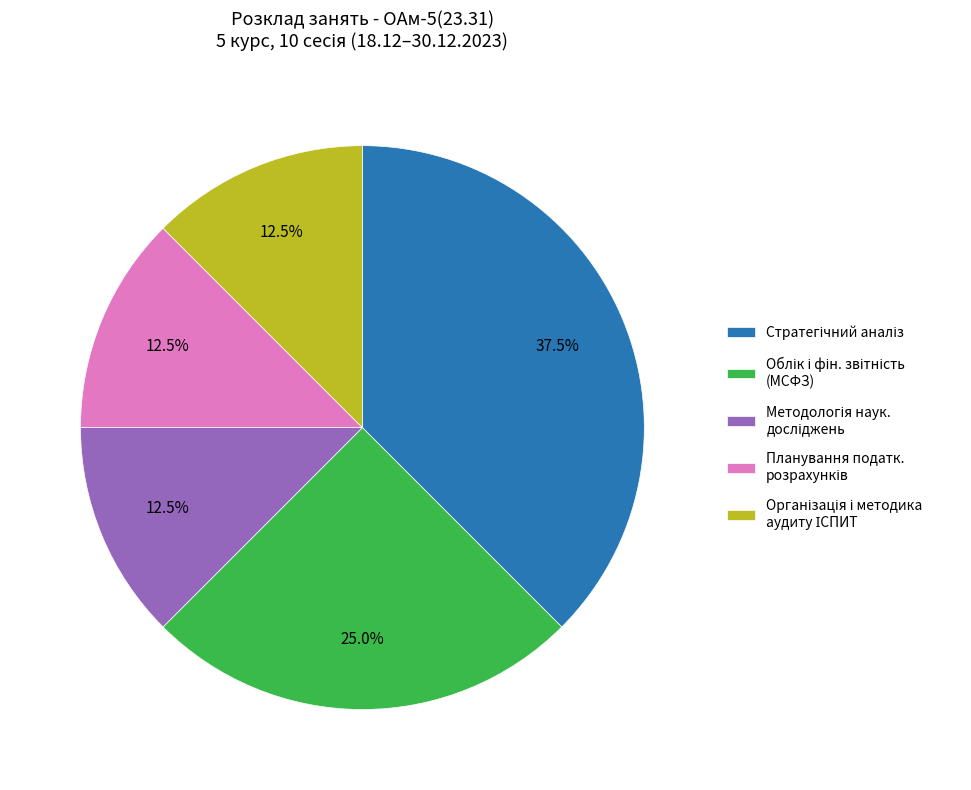

Is there a majority slice in this chart?

No